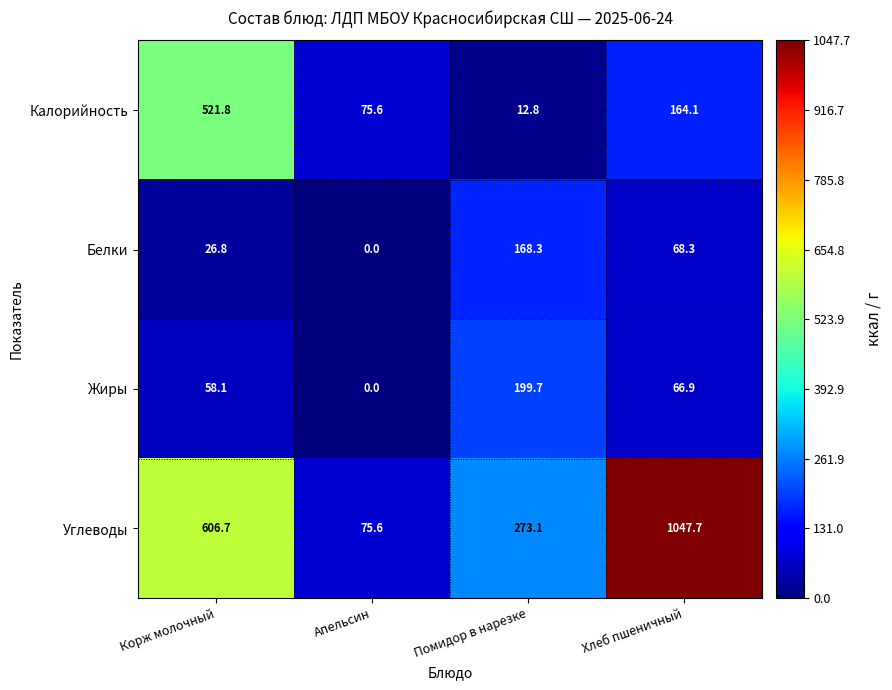

Is it true that Белки equals 168.3 at Помидор в нарезке?

True